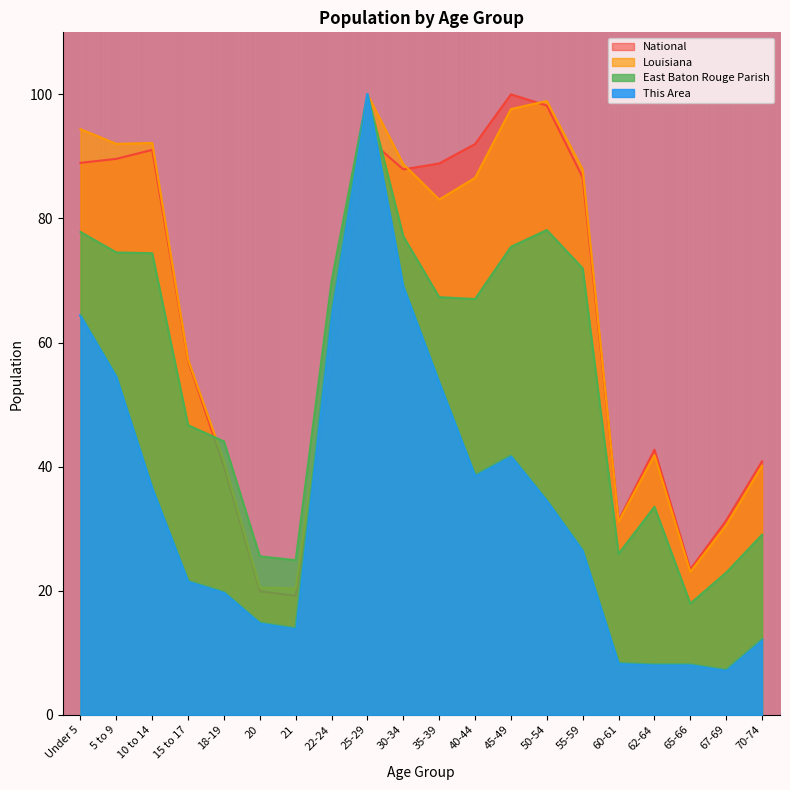

The Louisiana series shows 98.9 at 50-54. True or false?

True